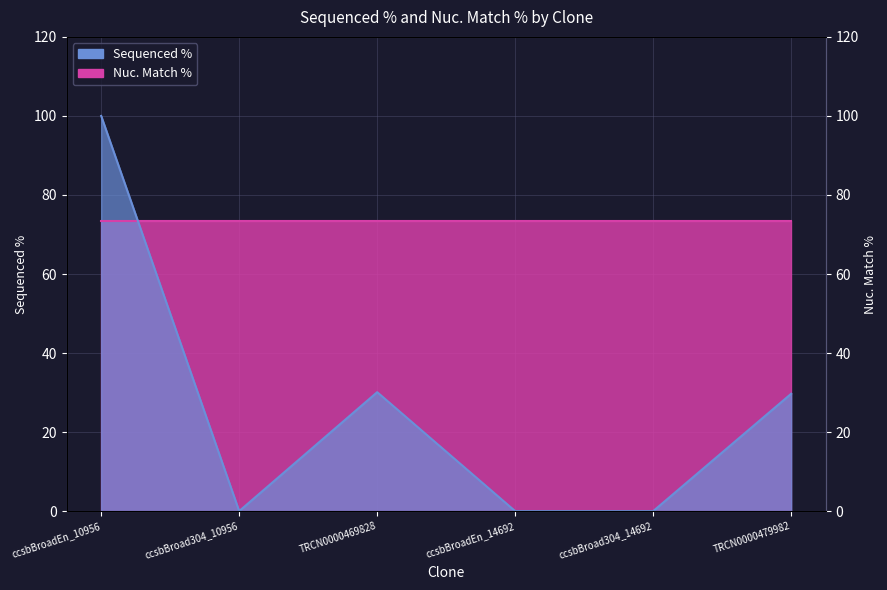

Rank the categories by value from highest to lowest.

ccsbBroadEn_10956, TRCN0000469828, TRCN0000479982, ccsbBroad304_10956, ccsbBroadEn_14692, ccsbBroad304_14692